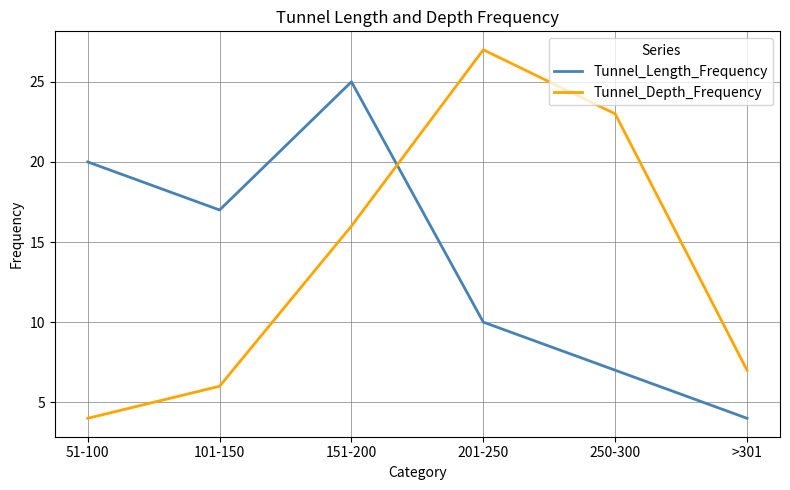

The Tunnel_Depth_Frequency series shows 4 at >301. True or false?

False